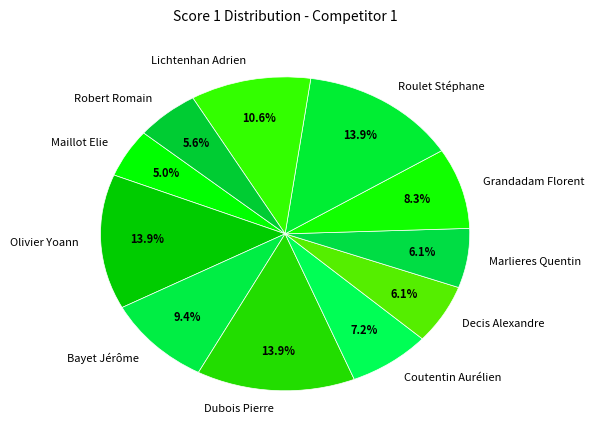

How much of the chart is everything except Olivier Yoann?

86.1%